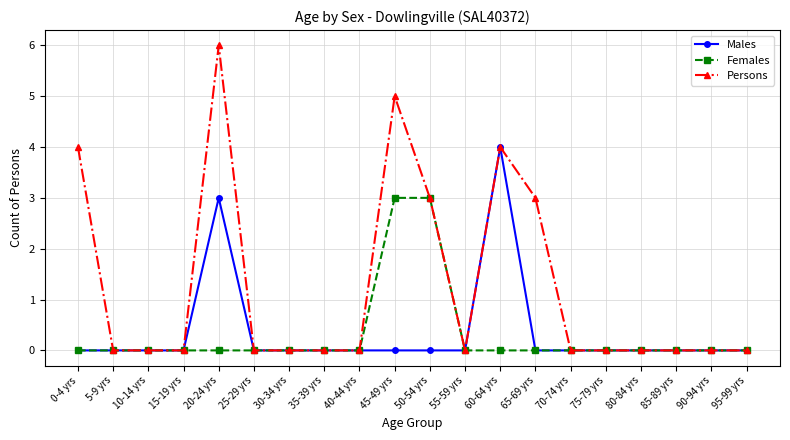

Rank the series at 45-49 yrs from lowest to highest value.

Males, Females, Persons